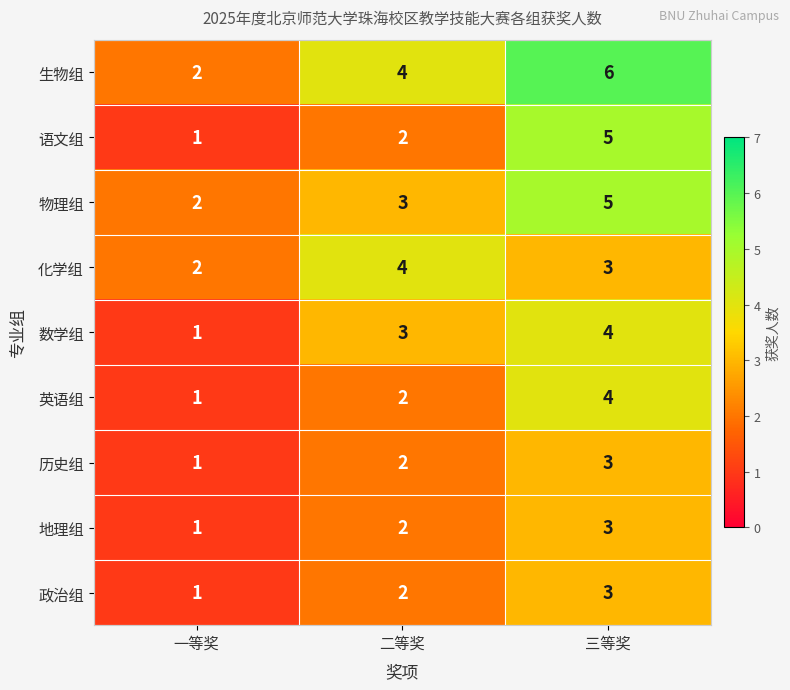

Between 二等奖 and 三等奖, which series saw the biggest shift?

语文组